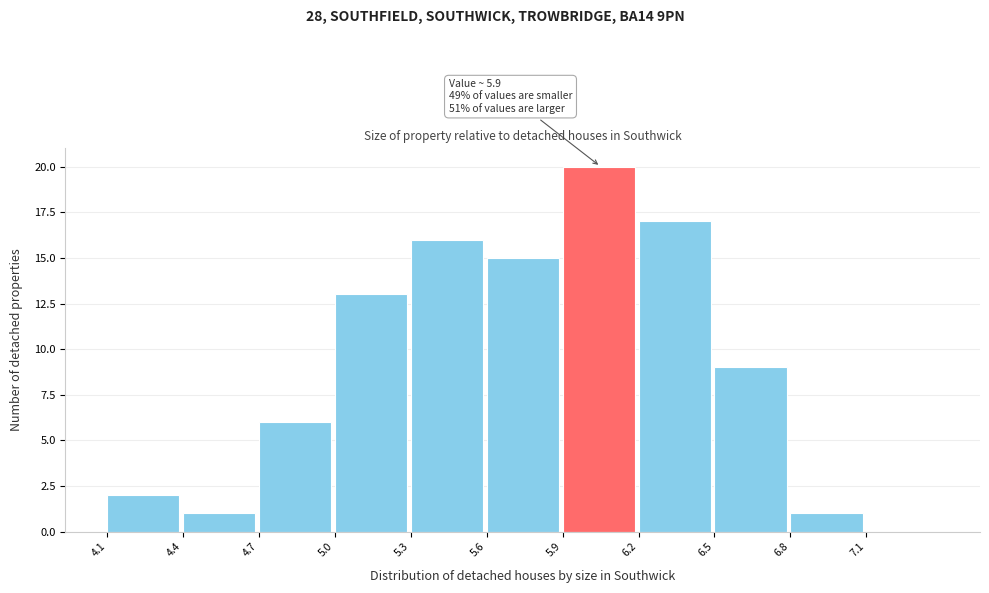

Over which range of the x-axis is the bar tallest?

5.9 to 6.2